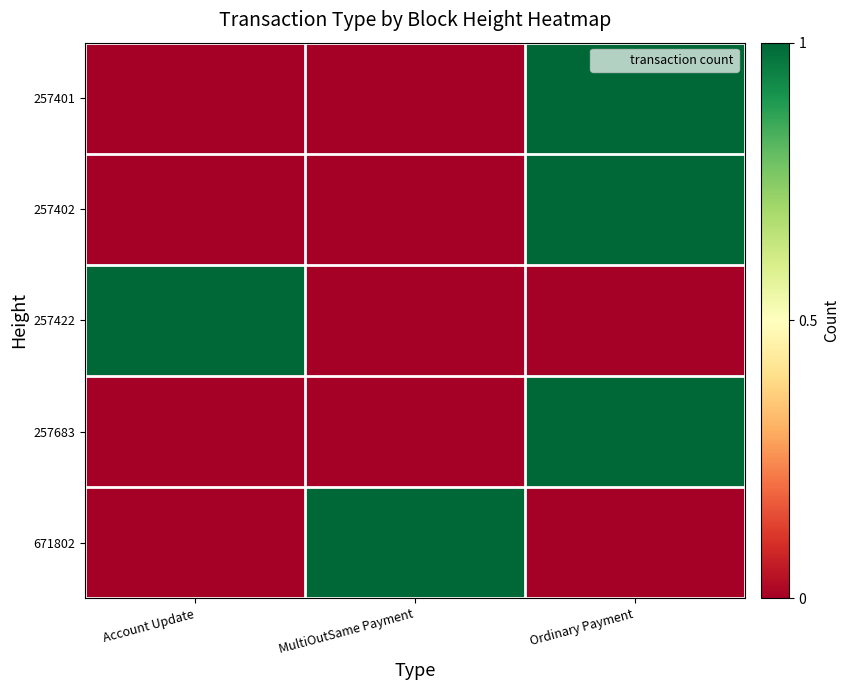

Rank the series at Ordinary Payment from lowest to highest value.

257422, 671802, 257401, 257402, 257683